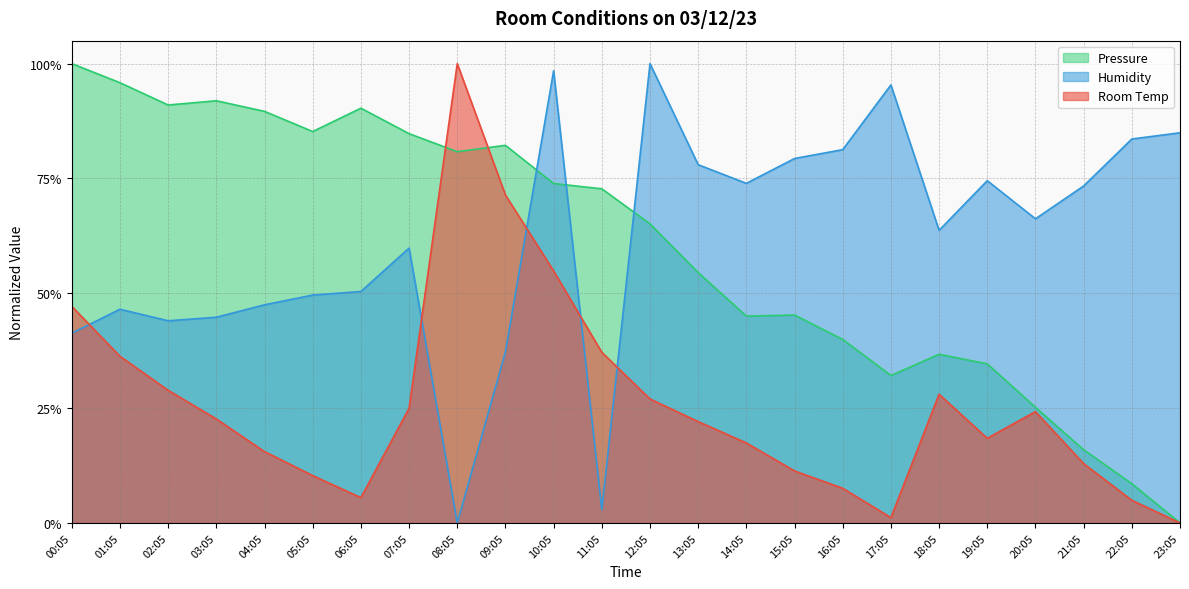

Count the number of categories in the chart.

24